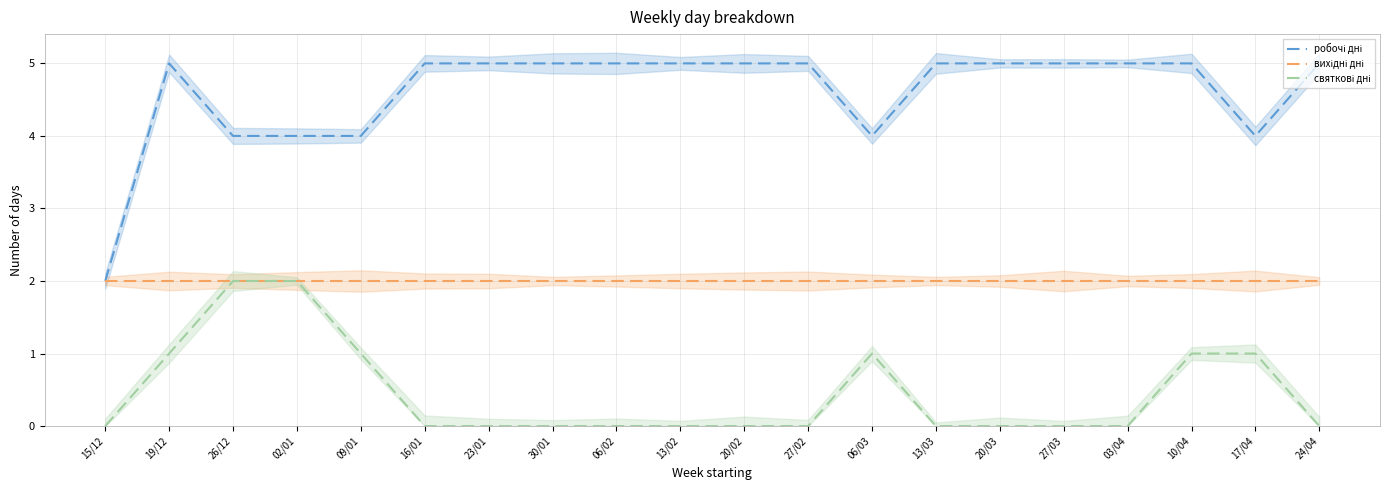

Reading right to left, list all the values displayed in this chart.

робочі дні: 5	4	5	5	5	5	5	4	5	5	5	5	5	5	5	4	4	4	5	2
вихідні дні: 2	2	2	2	2	2	2	2	2	2	2	2	2	2	2	2	2	2	2	2
святкові дні: 0	1	1	0	0	0	0	1	0	0	0	0	0	0	0	1	2	2	1	0